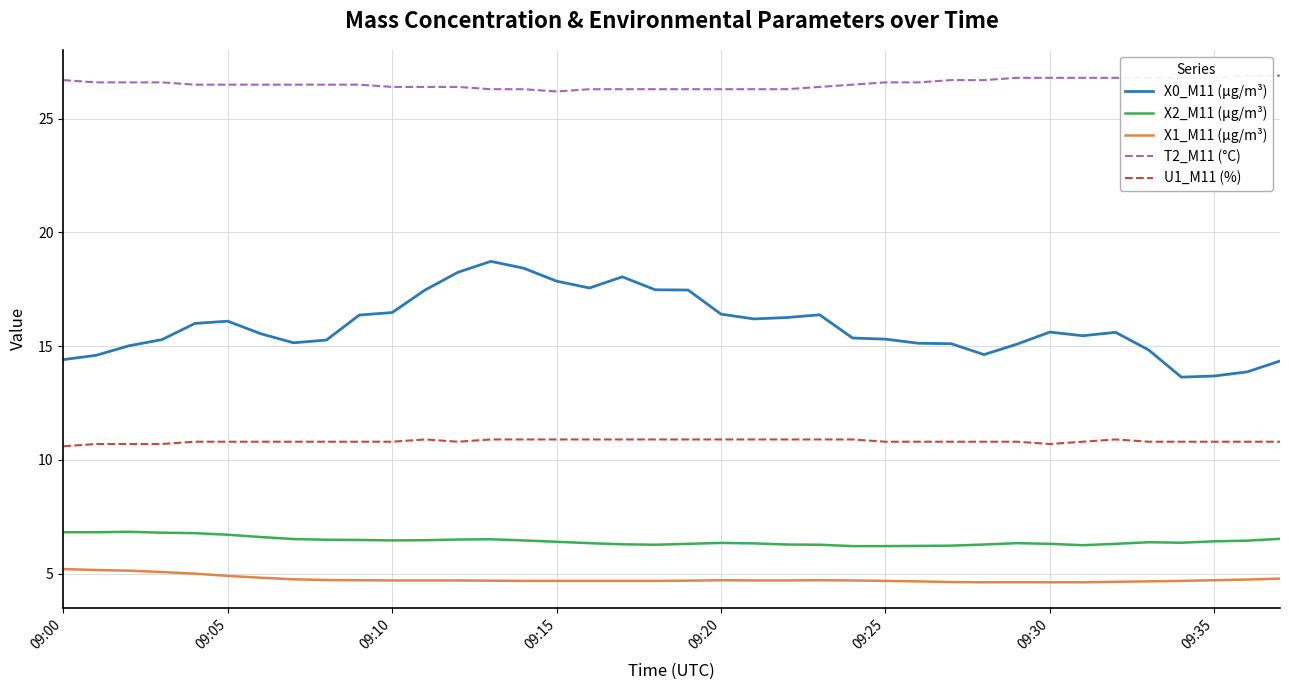

True or false: X1_M11 (μg/m³) and X2_M11 (μg/m³) cross at least once.

False